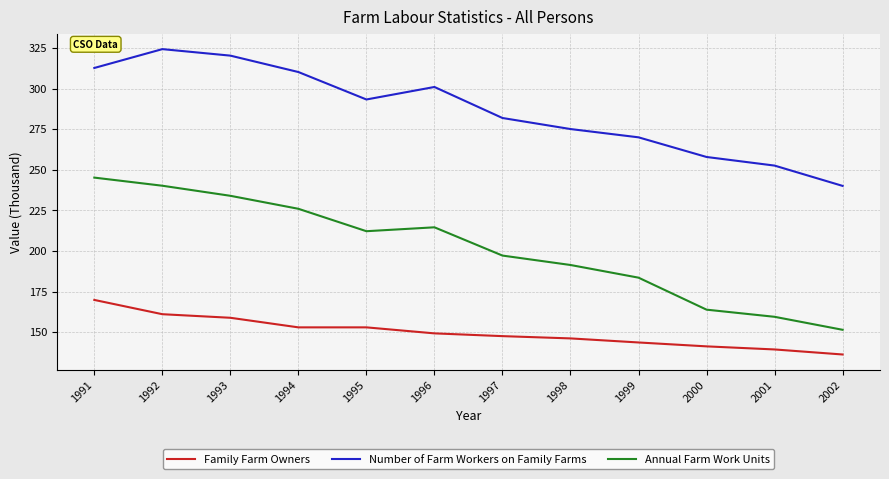

At how many categories does at least one series exceed 210?

12